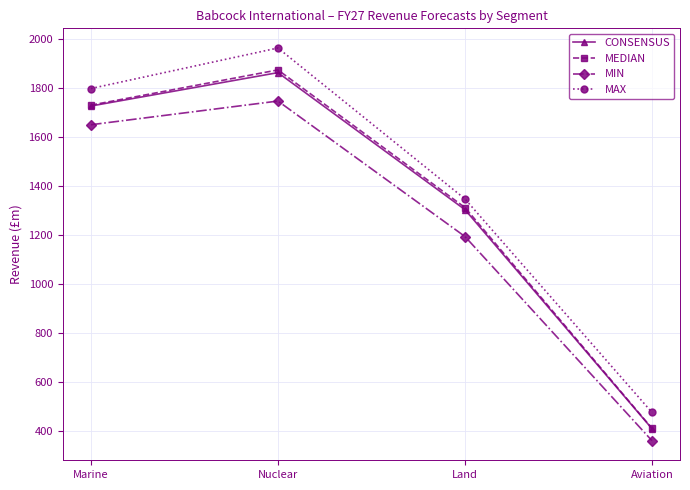

Between Marine and Aviation, which series saw the biggest shift?

MAX